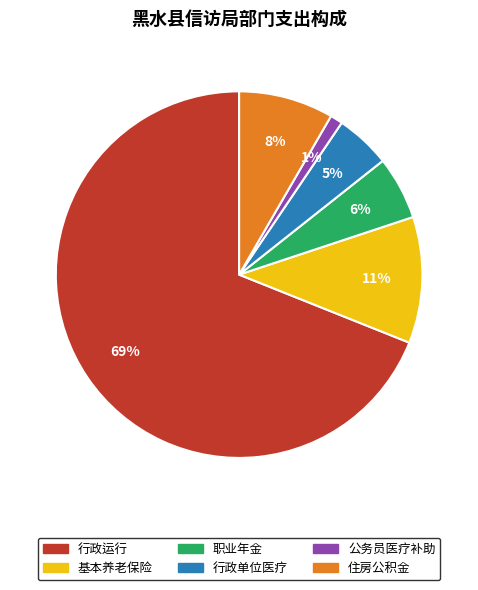

True or false: 公务员医疗补助 accounts for 10% of the total.

False